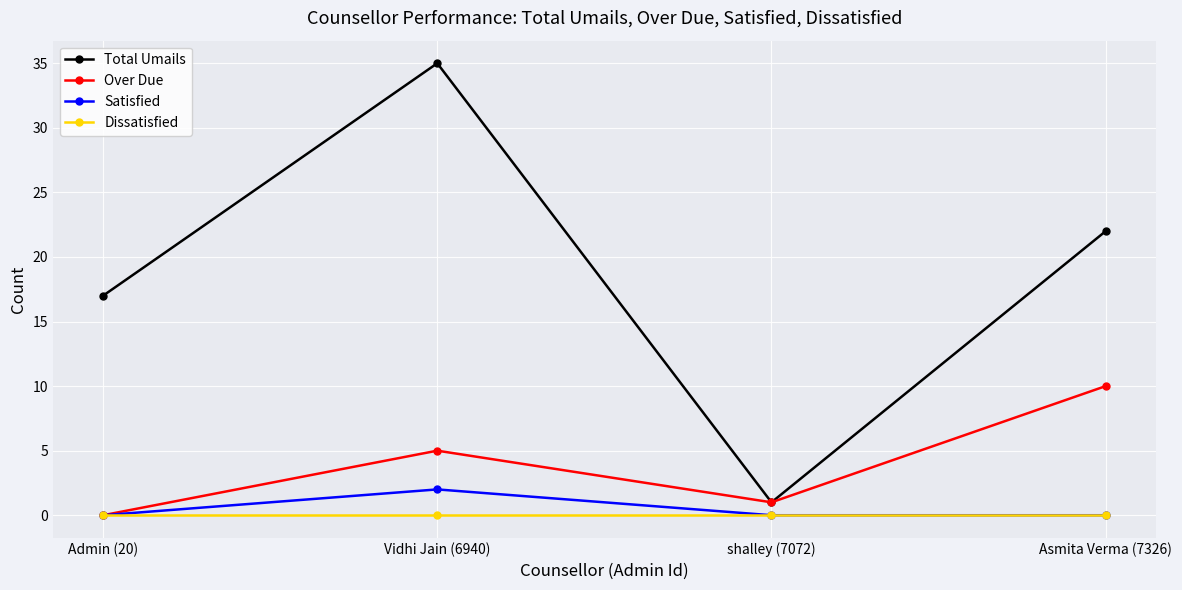

True or false: Over Due has more than 1 points higher than both neighbors.

False